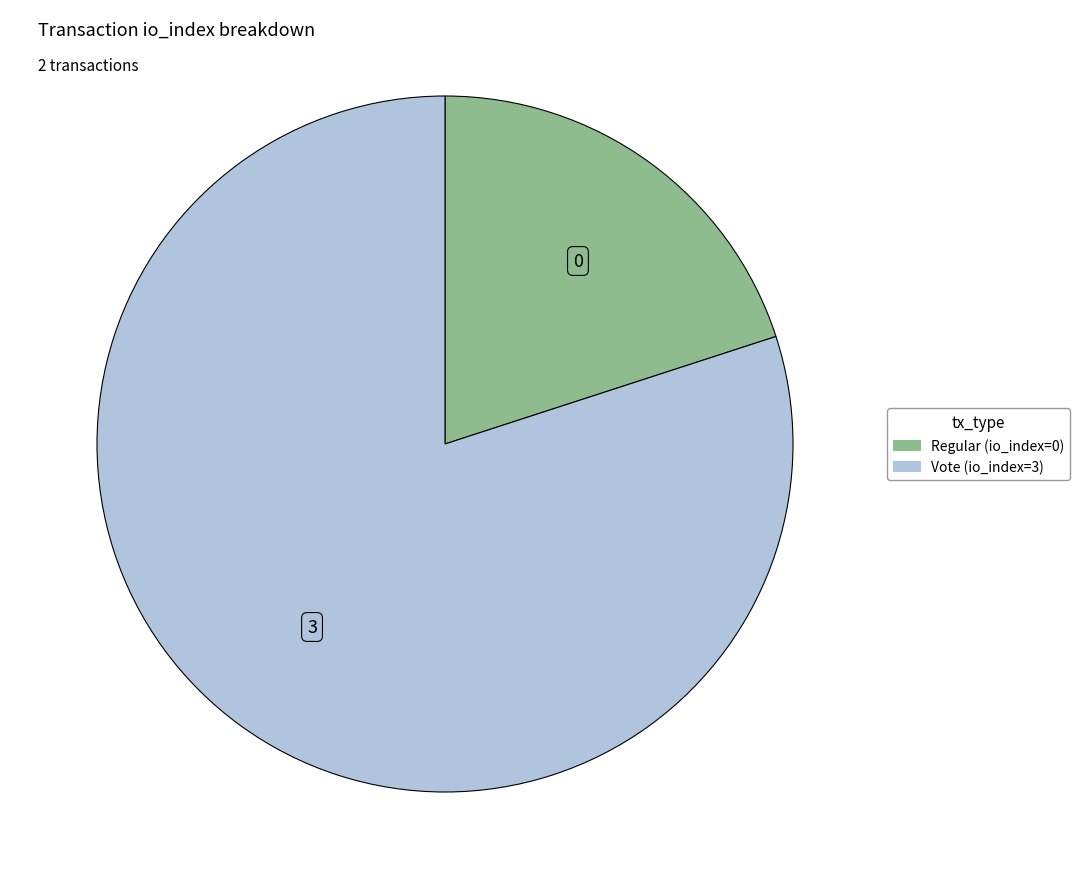

Between Vote (io_index=3) and Regular (io_index=0), which is larger?

Vote (io_index=3)